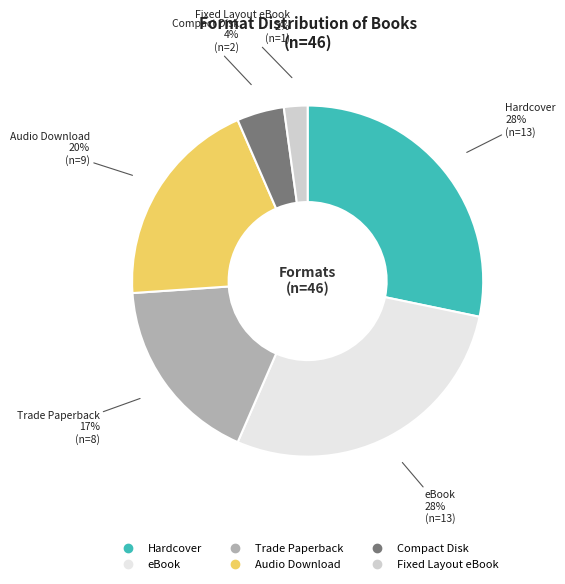

Which category has the smallest portion of the pie?

Fixed Layout eBook